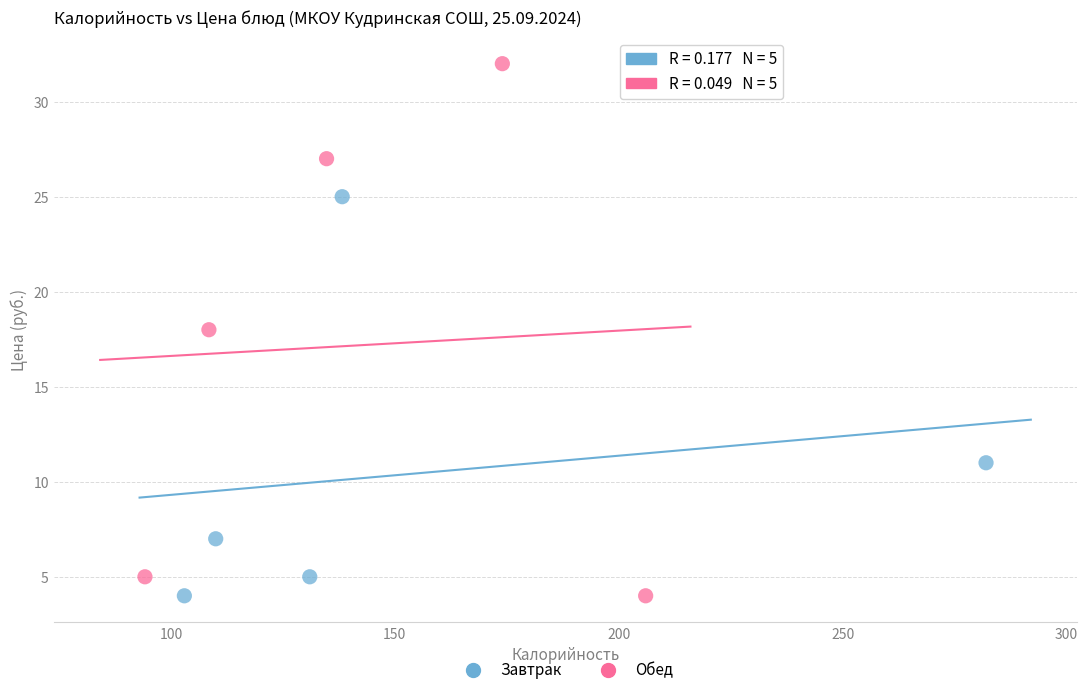

Which series reaches the maximum Y coordinate?

Обед